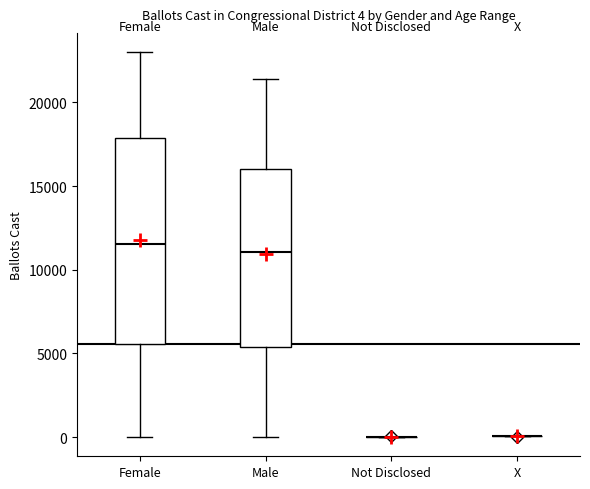

Comparing the boxes themselves (not the whiskers), which one is the tallest?

Female